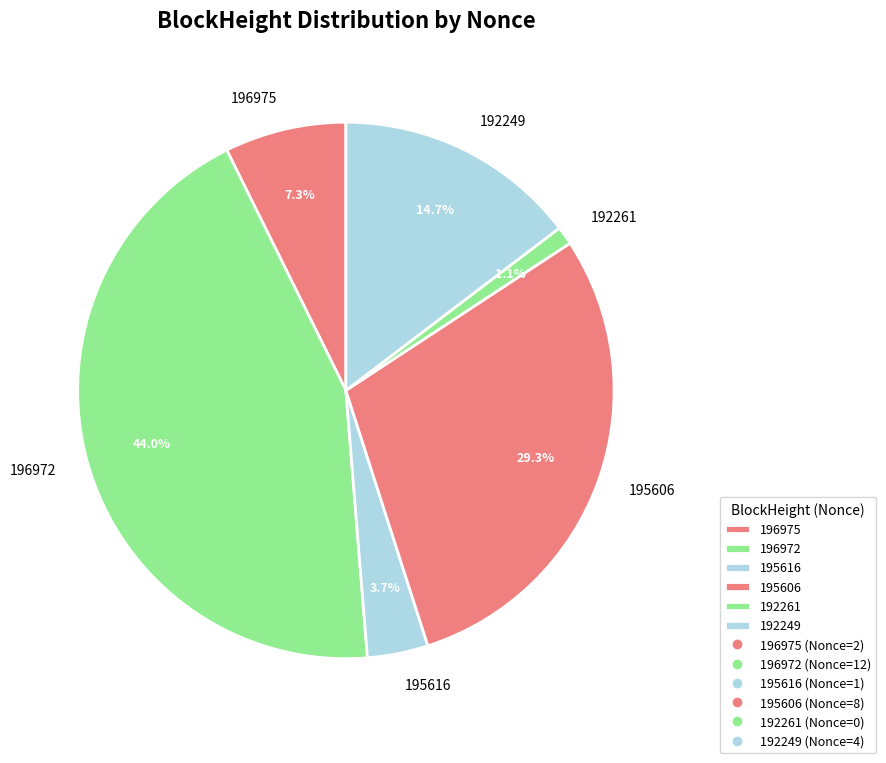

Rank the categories by value from highest to lowest.

196972, 195606, 192249, 196975, 195616, 192261